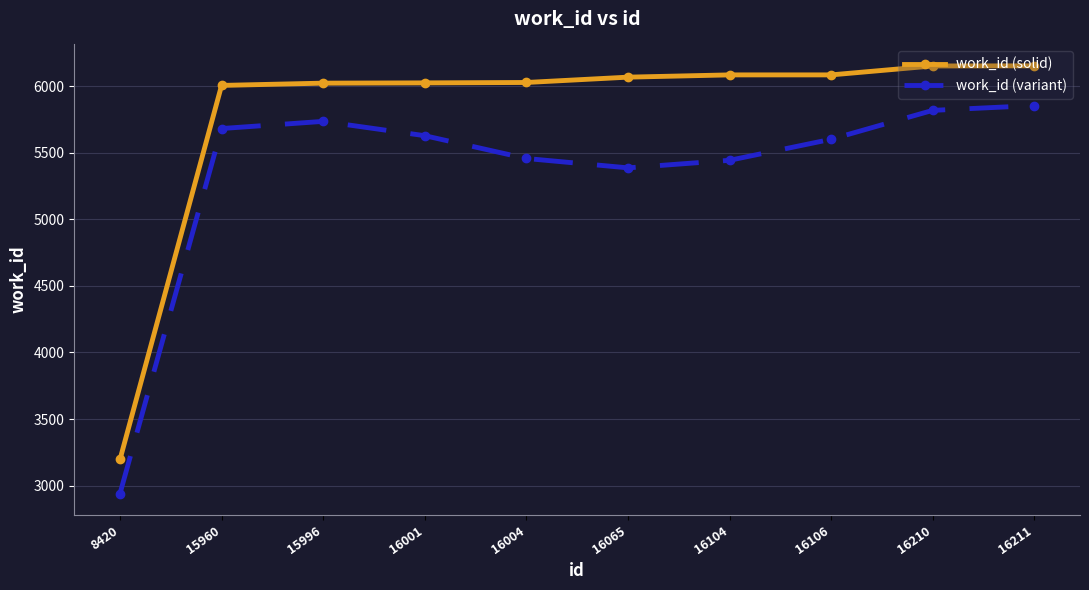

The work_id (variant) series shows 5681.3 at 15960. True or false?

True